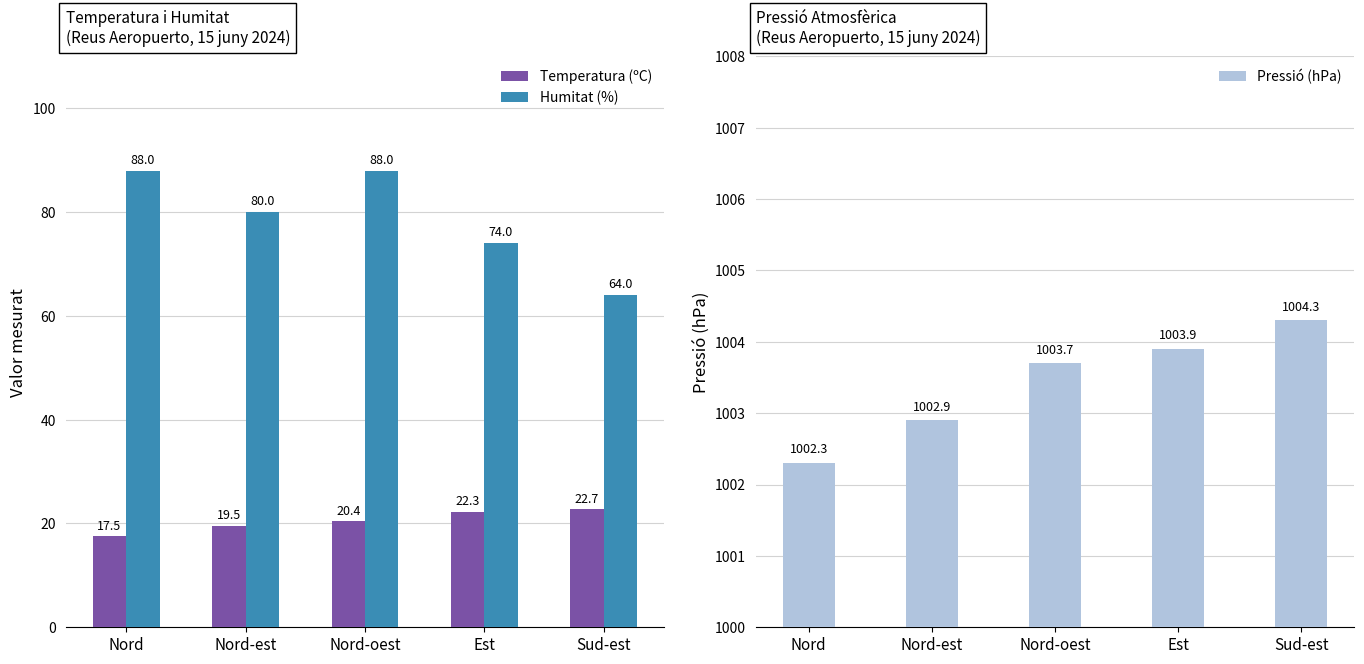

Rank the categories by Pressió (hPa) value from lowest to highest.

Nord, Nord-est, Nord-oest, Est, Sud-est